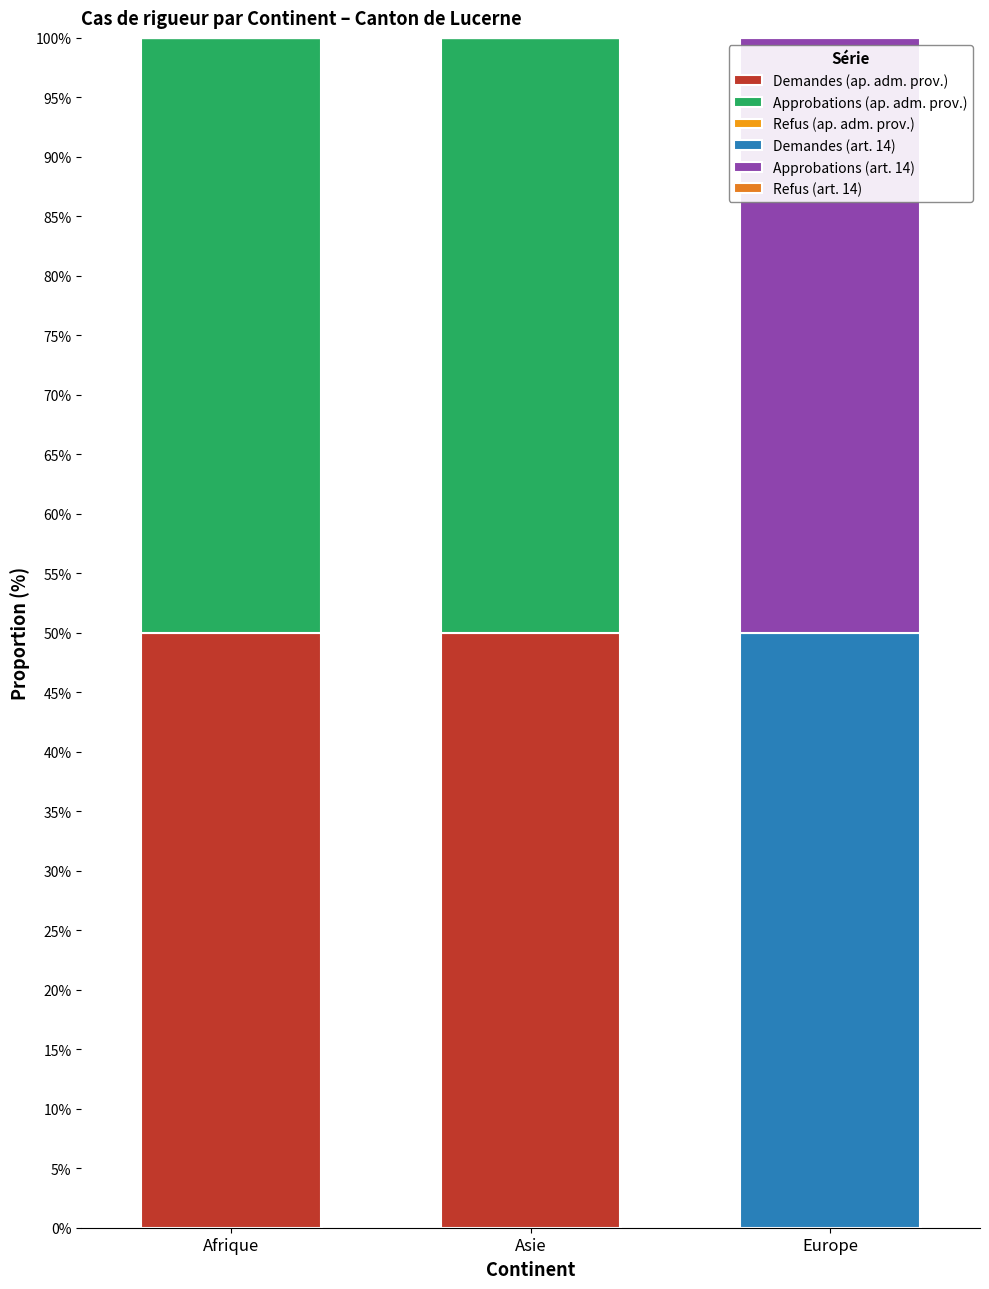

Are the bars horizontal?

No